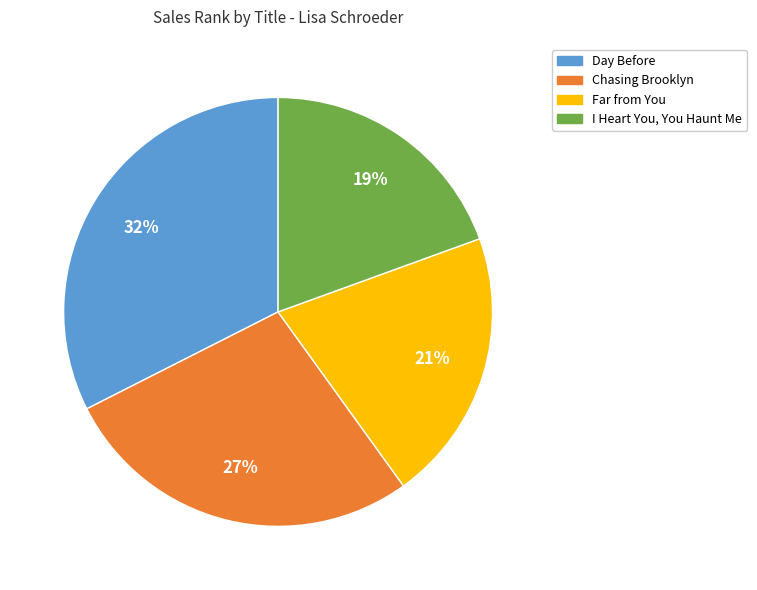

Which category has the smallest portion of the pie?

I Heart You, You Haunt Me